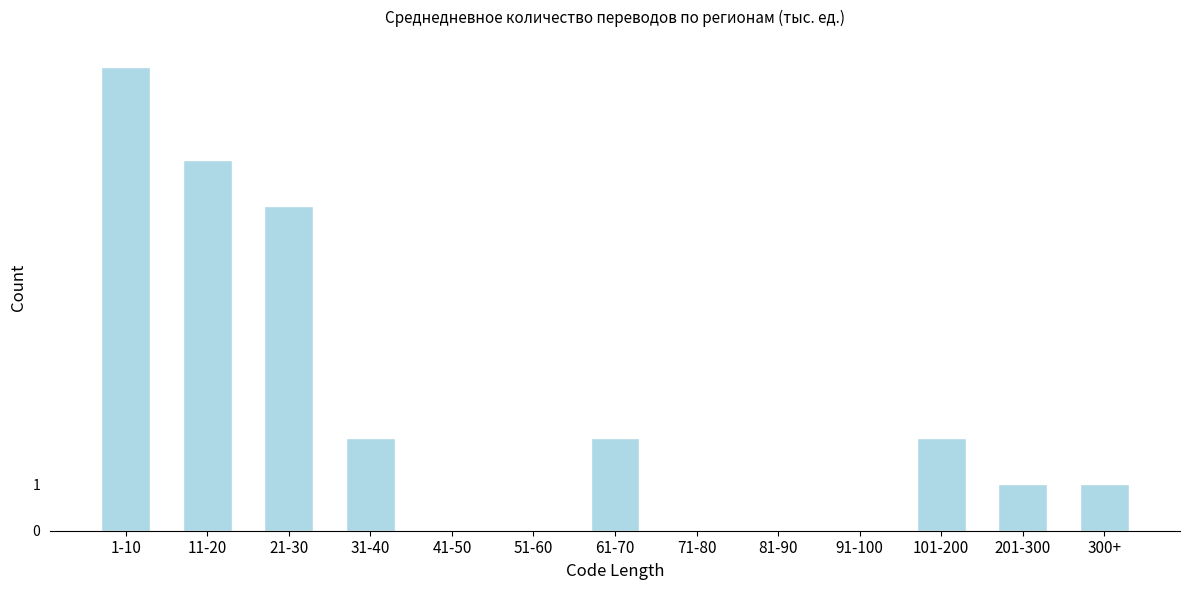

Reading left to right, transcribe all the data shown in this chart.

1-10=10	11-20=8	21-30=7	31-40=2	41-50=0	51-60=0	61-70=2	71-80=0	81-90=0	91-100=0	101-200=2	201-300=1	300+=1